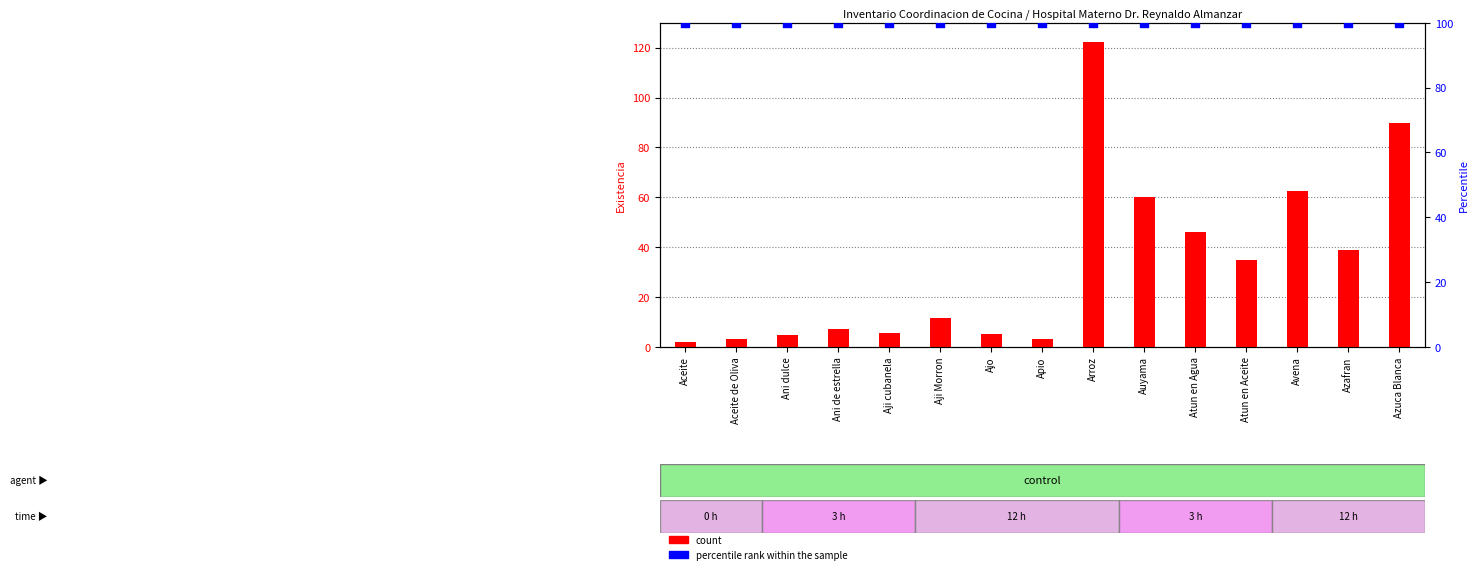

Which series contains the highest Y value?

count